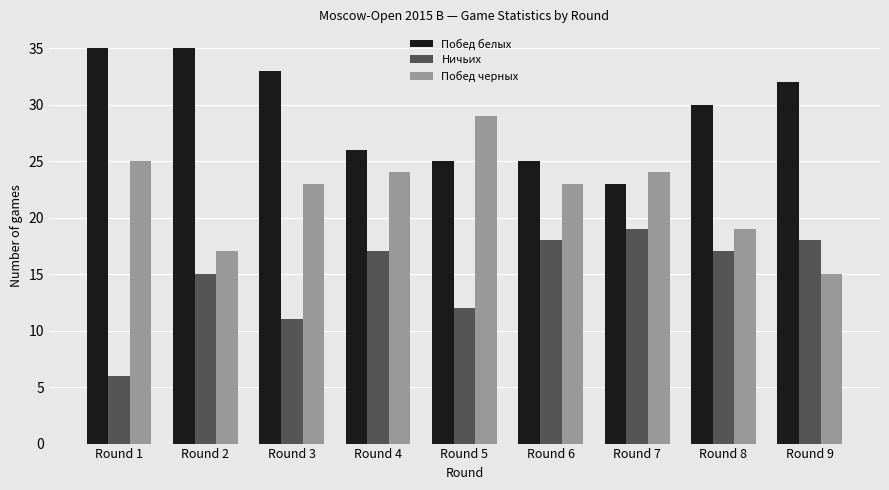

Which series has the widest spread of values?

Побед черных